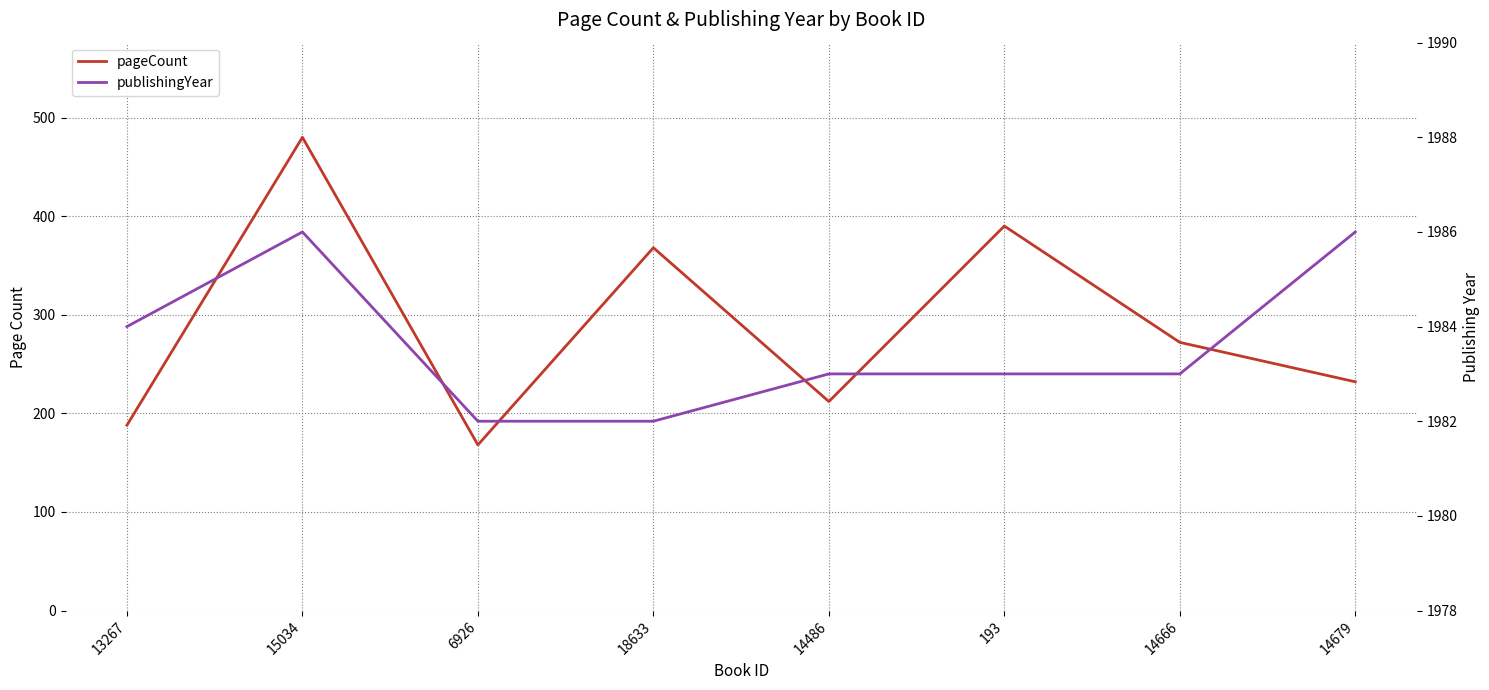

What is the label of the 8th point from the left?

14679